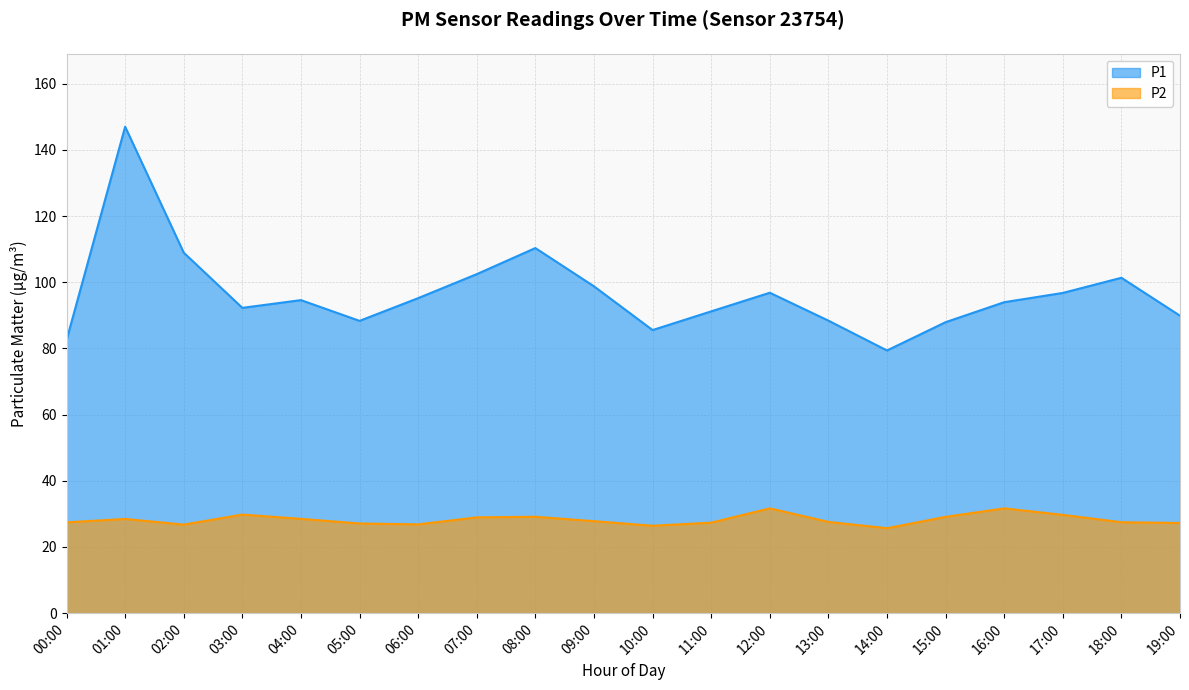

How many interior local valleys does the P2 series have?

4